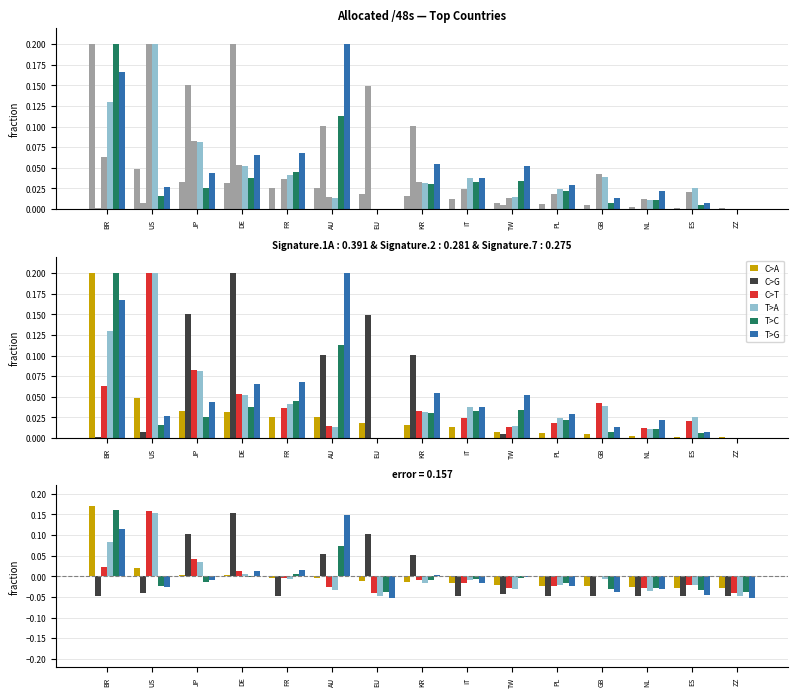

Between JP and NL, which series saw the biggest shift?

C>G